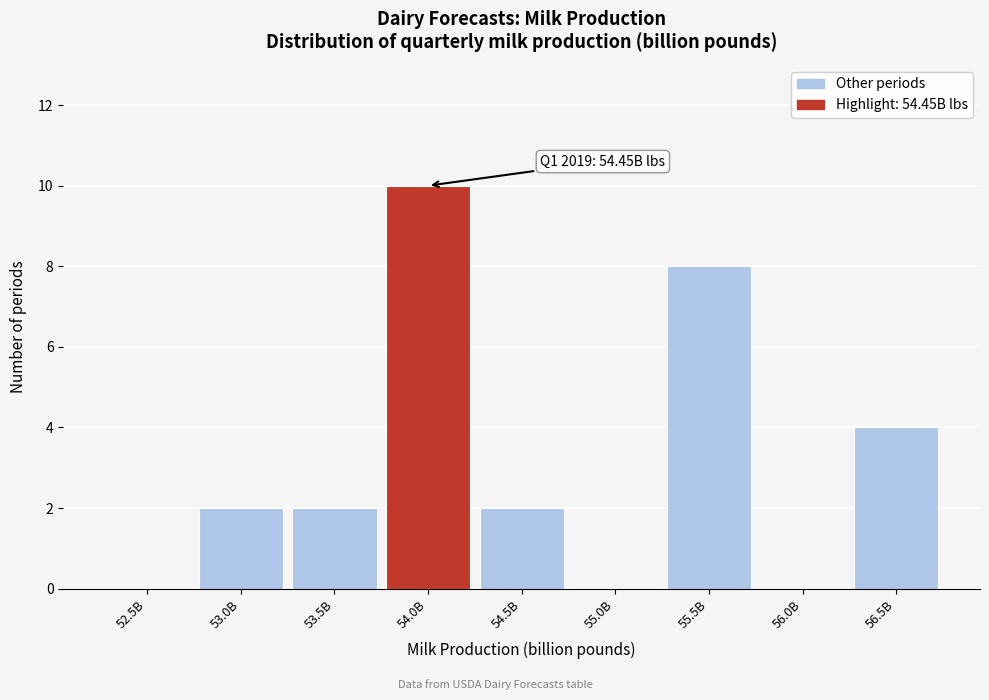

Reading left to right, extract all data points from this chart.

52.5B=0	53.0B=2	53.5B=2	54.0B=10	54.5B=2	55.0B=0	55.5B=8	56.0B=0	56.5B=4